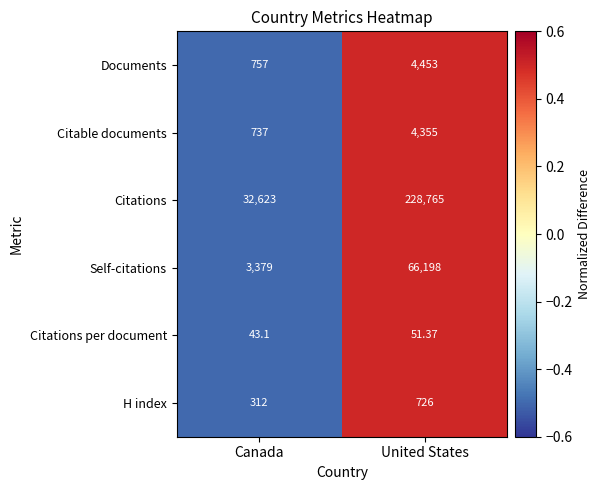

Count the number of categories in the chart.

2